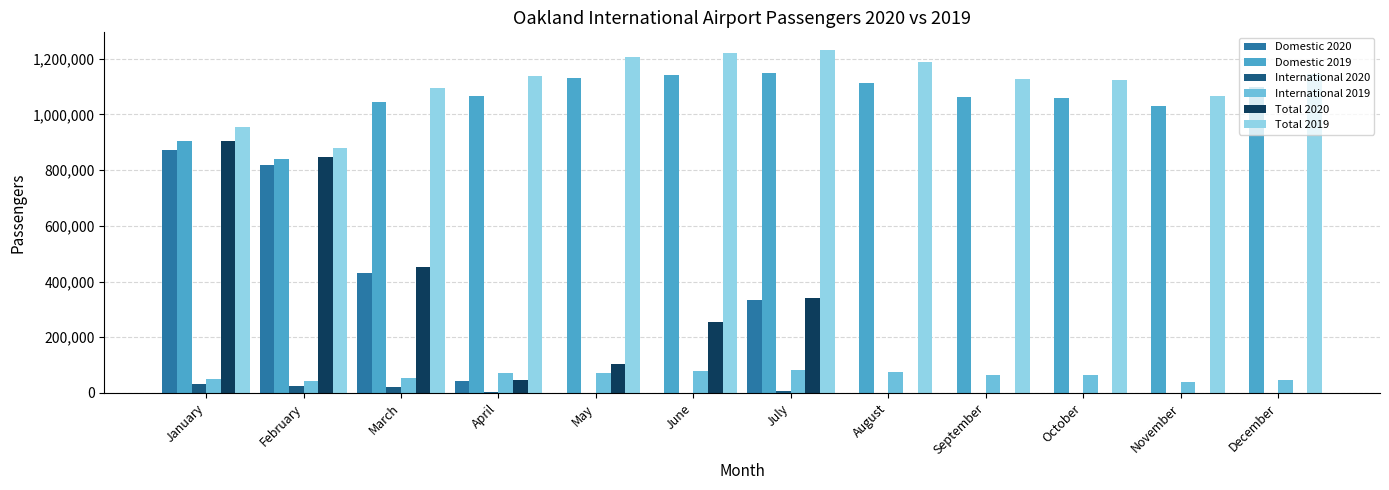

The value of Domestic 2020 at May is -287164. True or false?

False